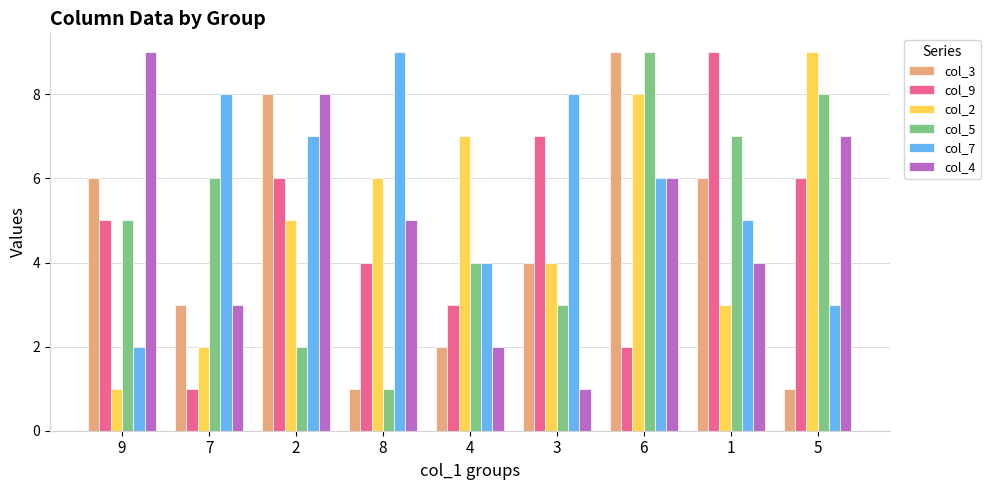

What is the value of the col_7 bar at the 1st from the left?

2